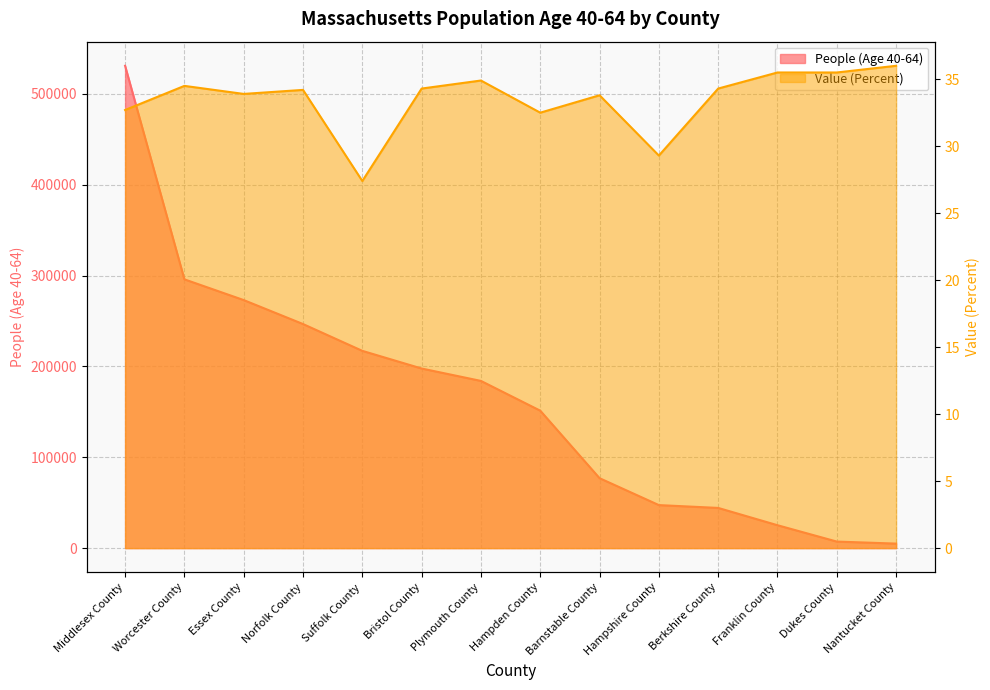

True or false: People (Age 40-64) has more than 1 interior local peaks.

False